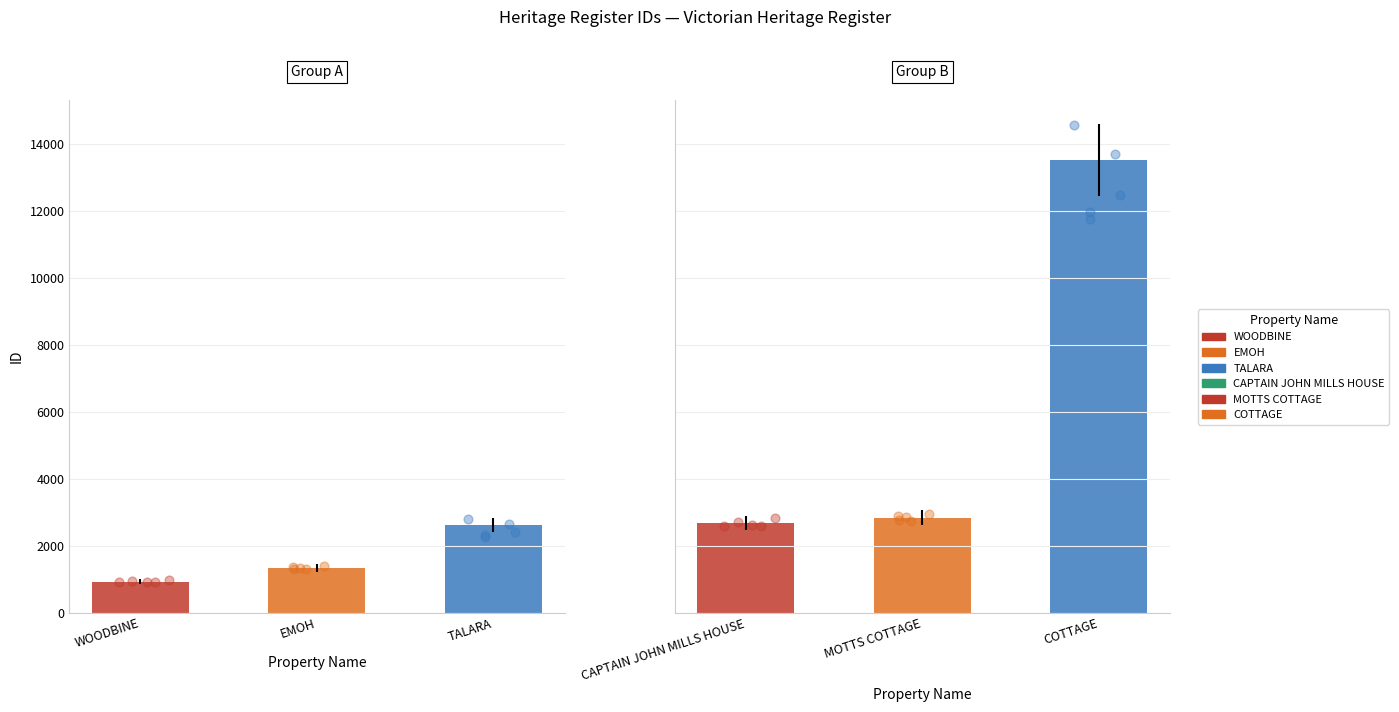

What is the ratio of the value at WOODBINE to the value at COTTAGE?

0.1